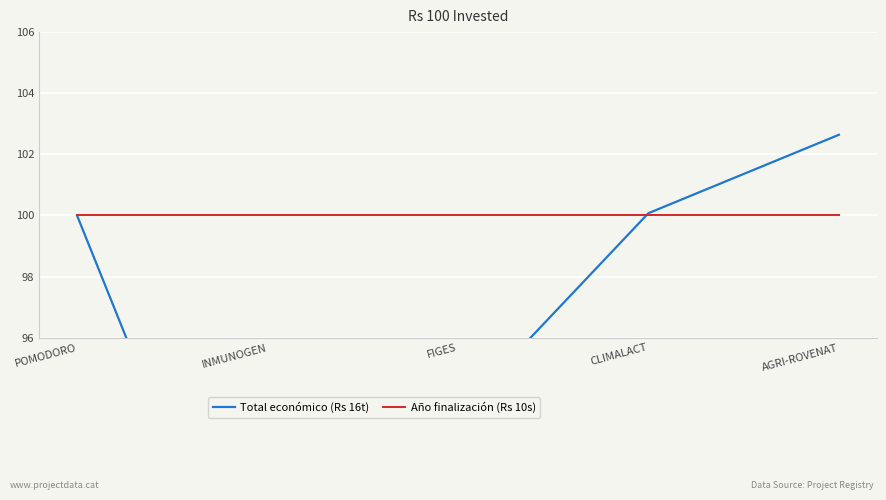

The Año finalización (Rs 10s) series shows 100.0 at FIGES. True or false?

True